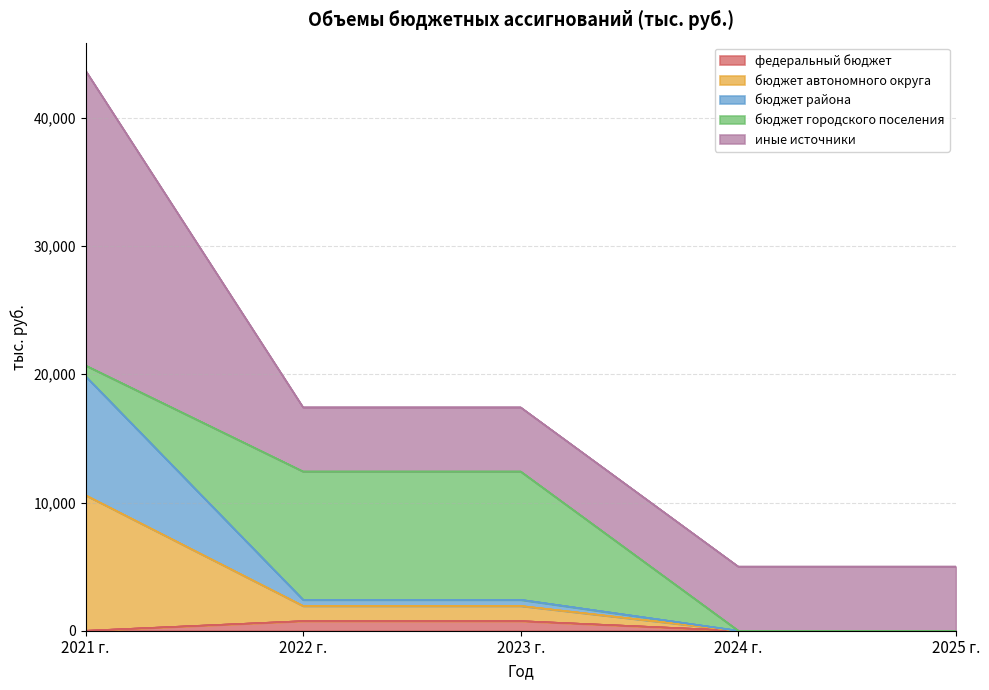

What is the total value across all series at 2025 г.?

5000.0